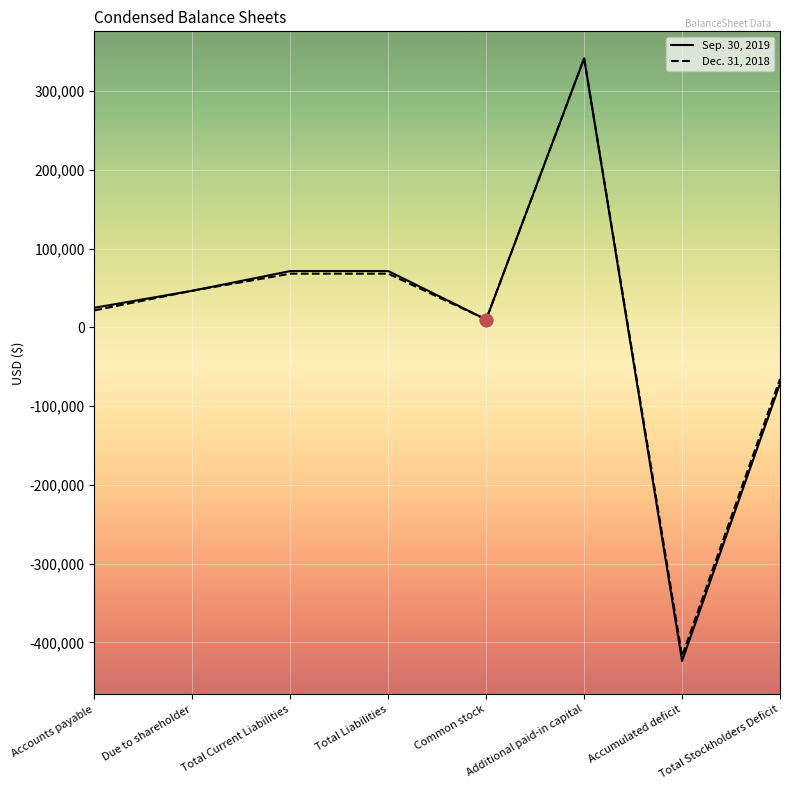

At which category is the sum across all series the highest?

Additional paid-in capital